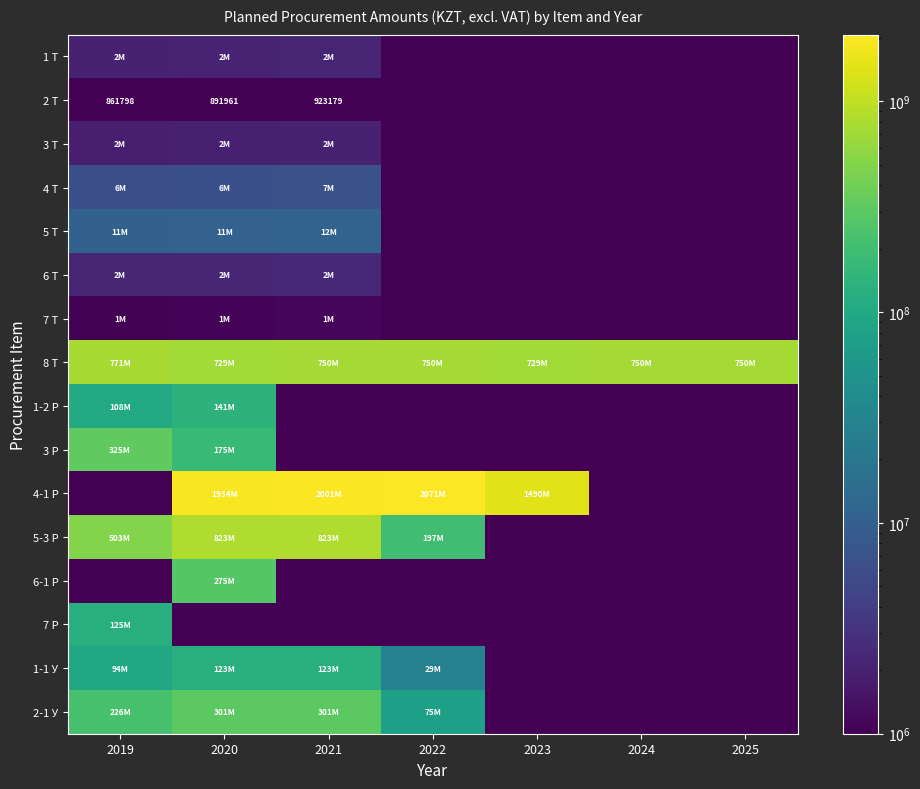

What is the difference between the highest and lowest values at 2023?

1490176999.9